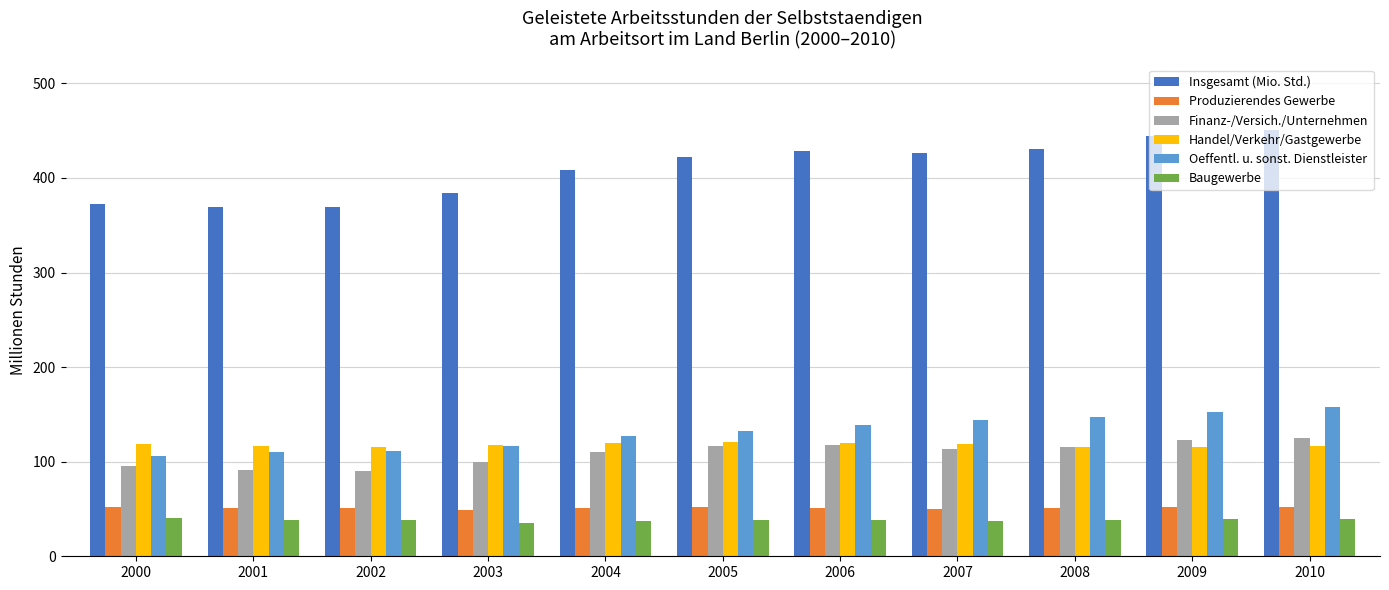

What are all the series names shown in the legend?

Insgesamt (Mio. Std.), Produzierendes Gewerbe, Finanz-/Versich./Unternehmen, Handel/Verkehr/Gastgewerbe, Oeffentl. u. sonst. Dienstleister, Baugewerbe